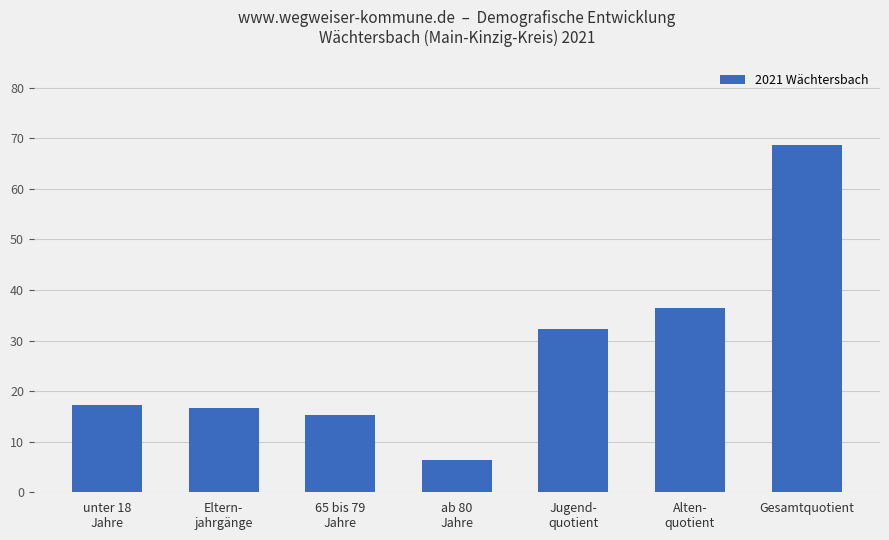

What is the label of the 3rd bar from the left?

65 bis 79
Jahre